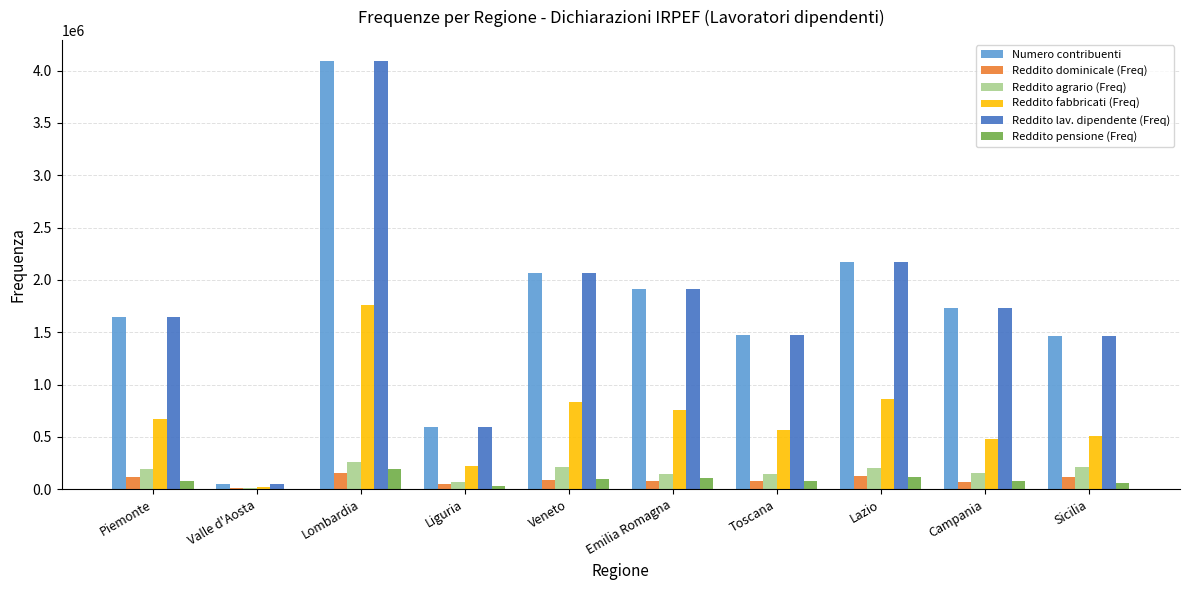

How many groups of bars are there?

10